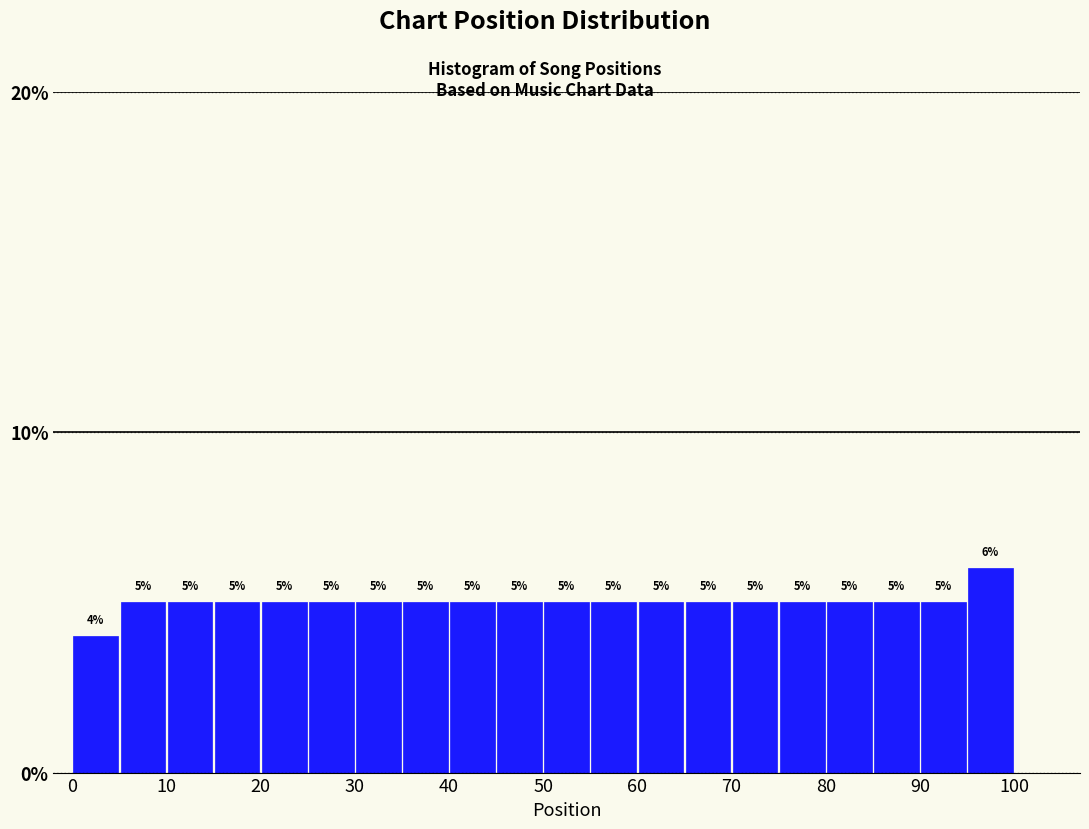

Reading left to right, list every bar in this chart as the range it spans on the x-axis followed by its height.

0 to 5: 4
5 to 10: 5
10 to 15: 5
15 to 20: 5
20 to 25: 5
25 to 30: 5
30 to 35: 5
35 to 40: 5
40 to 45: 5
45 to 50: 5
50 to 55: 5
55 to 60: 5
60 to 65: 5
65 to 70: 5
70 to 75: 5
75 to 80: 5
80 to 85: 5
85 to 90: 5
90 to 95: 5
95 to 100: 6